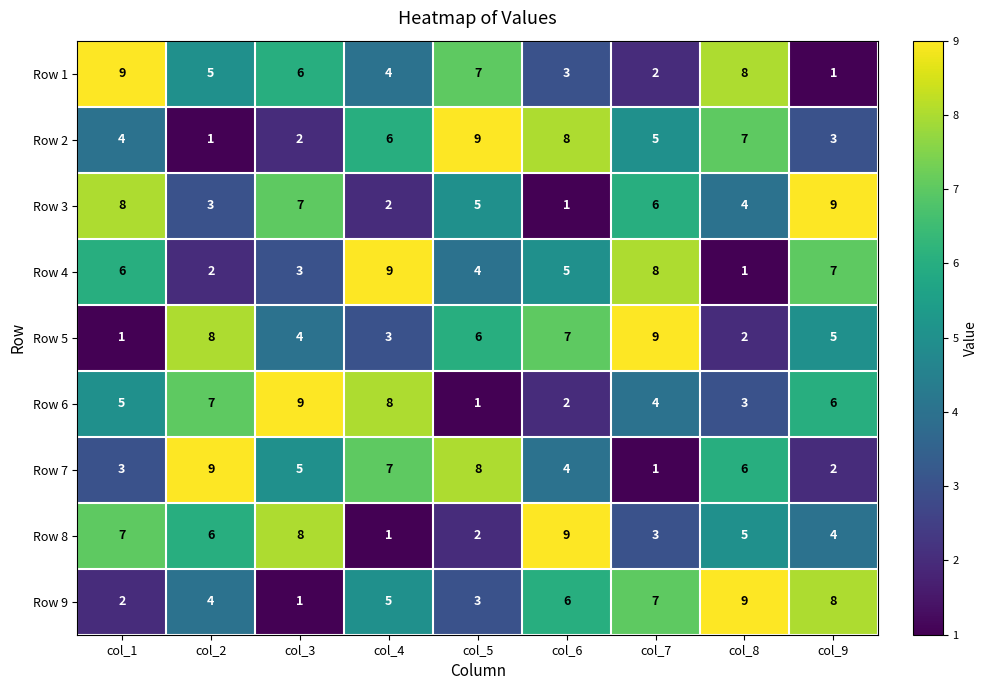

At col_2, list the series in order from largest to smallest.

Row 7, Row 5, Row 6, Row 8, Row 1, Row 9, Row 3, Row 4, Row 2